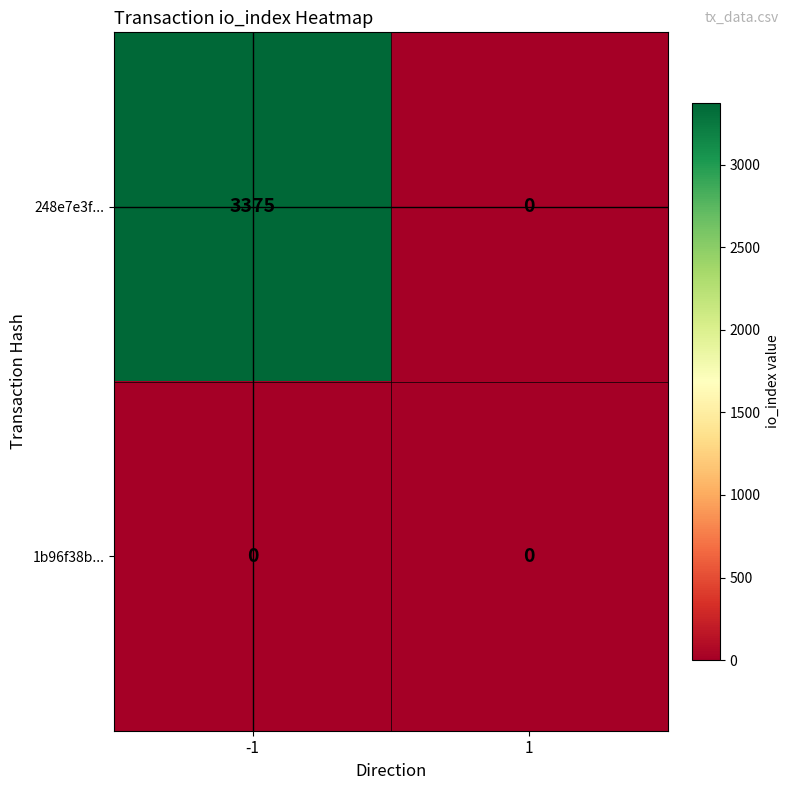

The 1b96f38b... series shows 0 at 1. True or false?

True